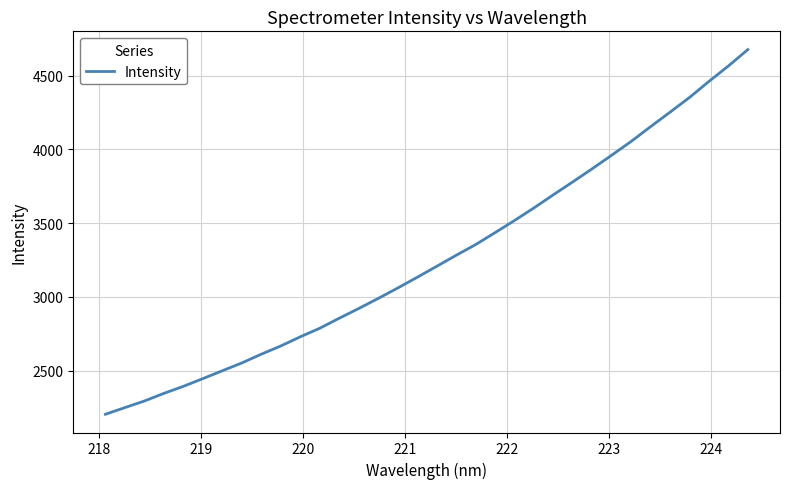

What is the greatest value displayed?

4677.7